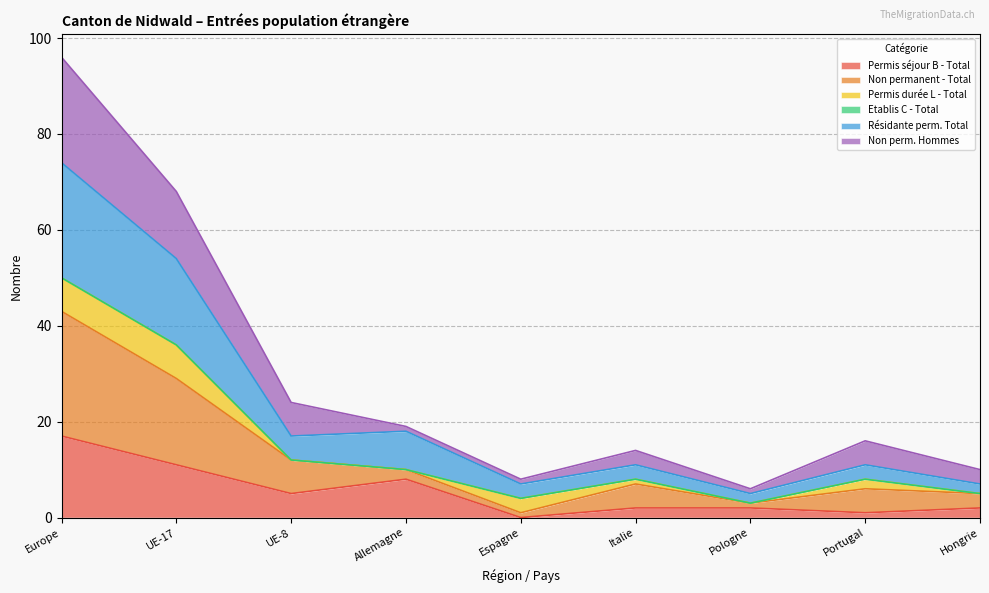

True or false: Résidante perm. Total and Permis séjour B - Total cross at least once.

False